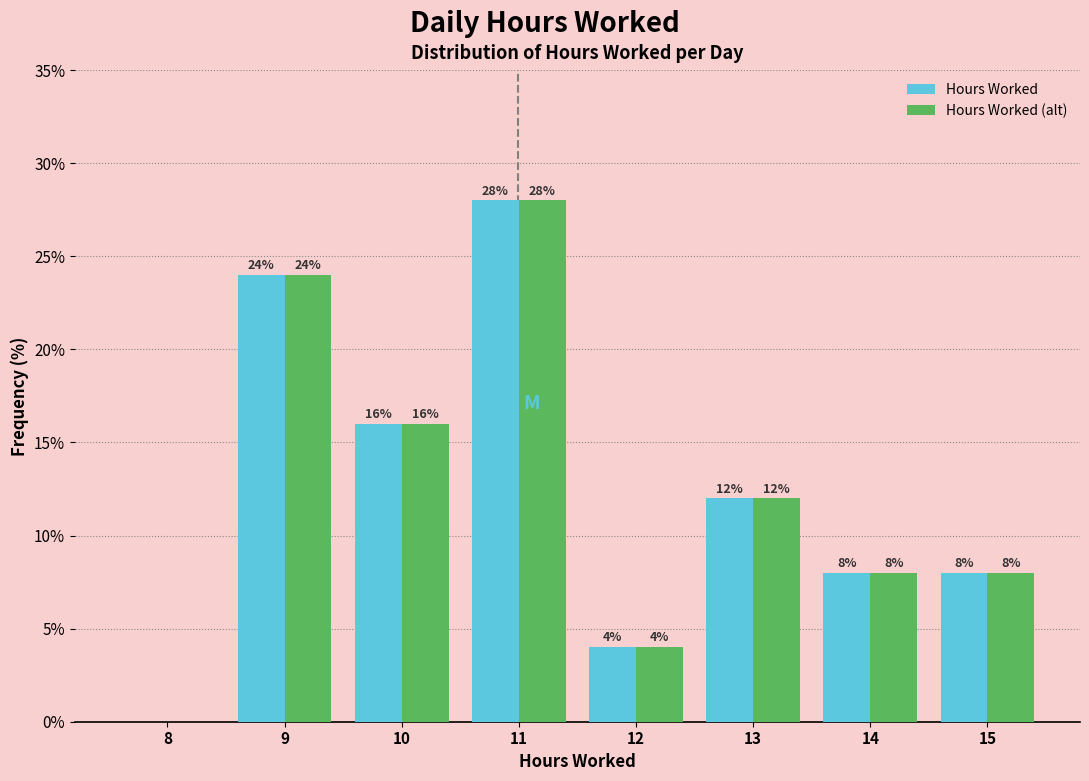

Reading left to right, list all the values displayed in this chart.

Hours Worked: 8=0.0	9=24.0	10=16.0	11=28.0	12=4.0	13=12.0	14=8.0	15=8.0
Hours Worked (alt): 8=0.0	9=24.0	10=16.0	11=28.0	12=4.0	13=12.0	14=8.0	15=8.0